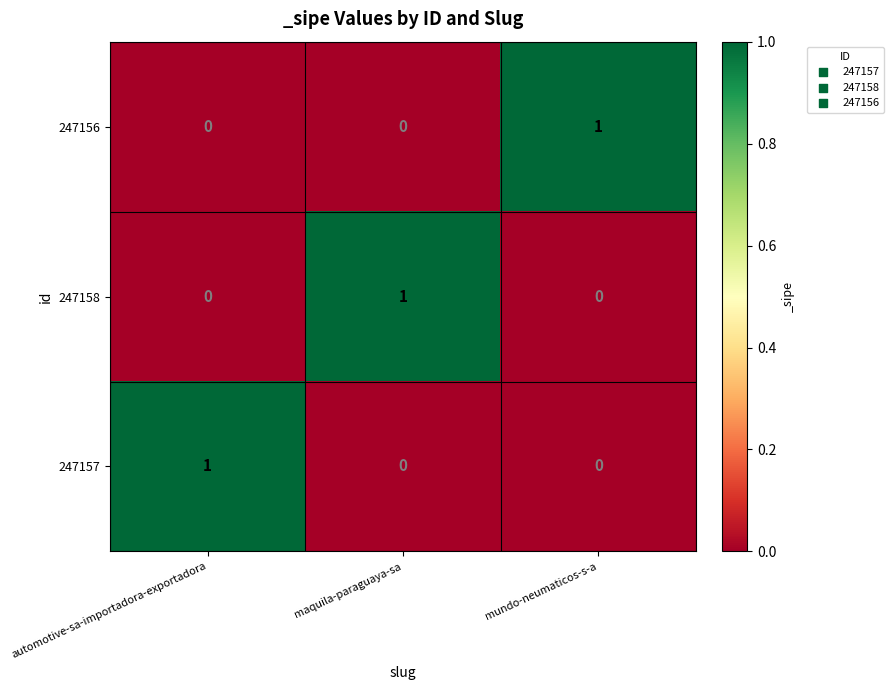

The value of 247156 at mundo-neumaticos-s-a is 1. True or false?

True